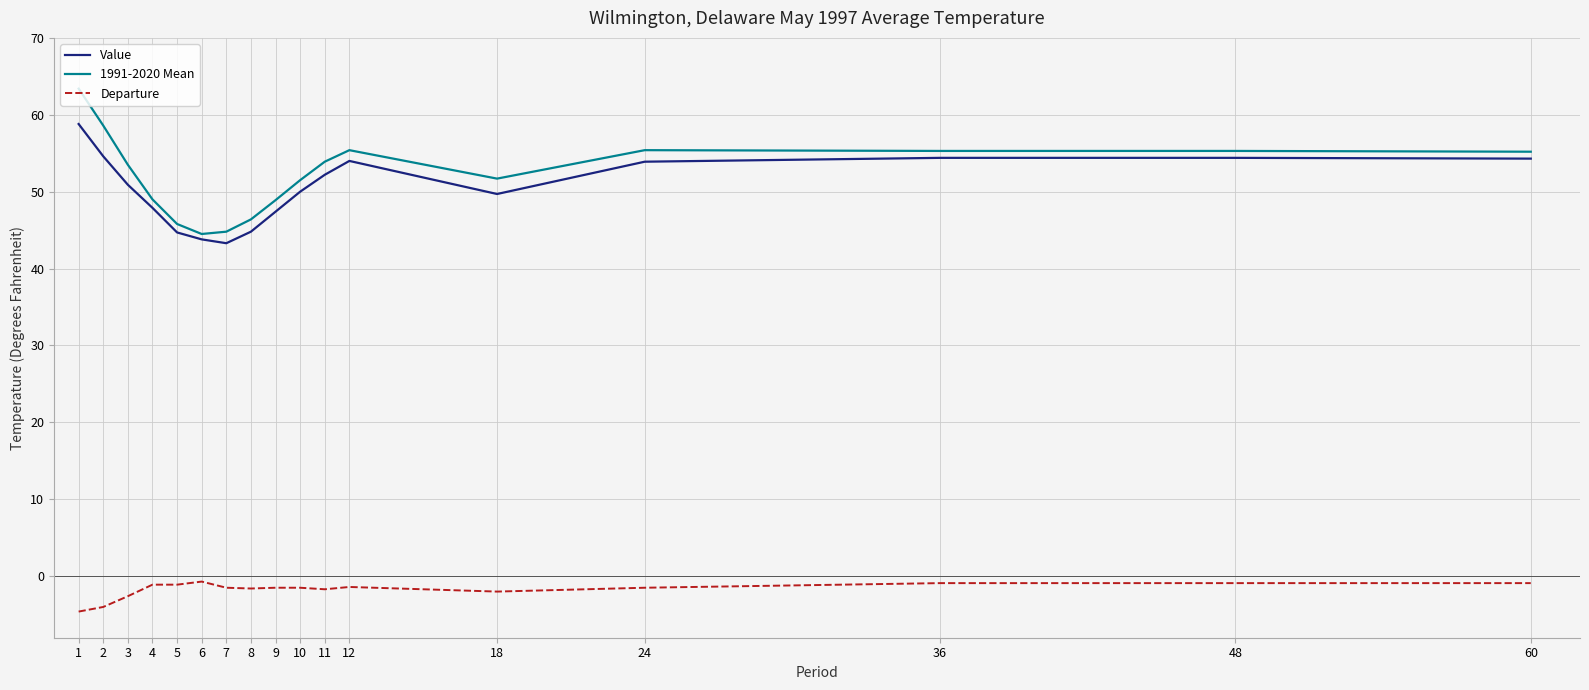

Which series changed the most between 4 and 48?

Value